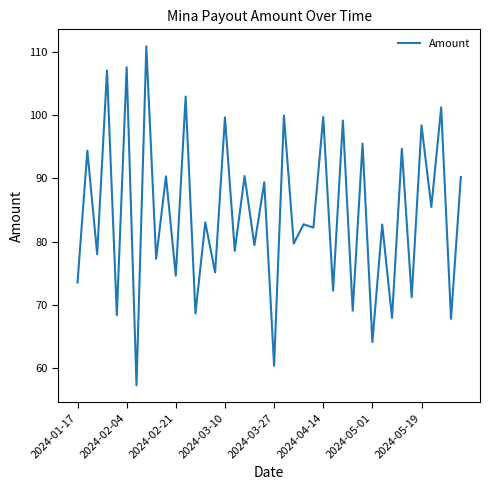

What is the minimum value shown in the chart?

57.3